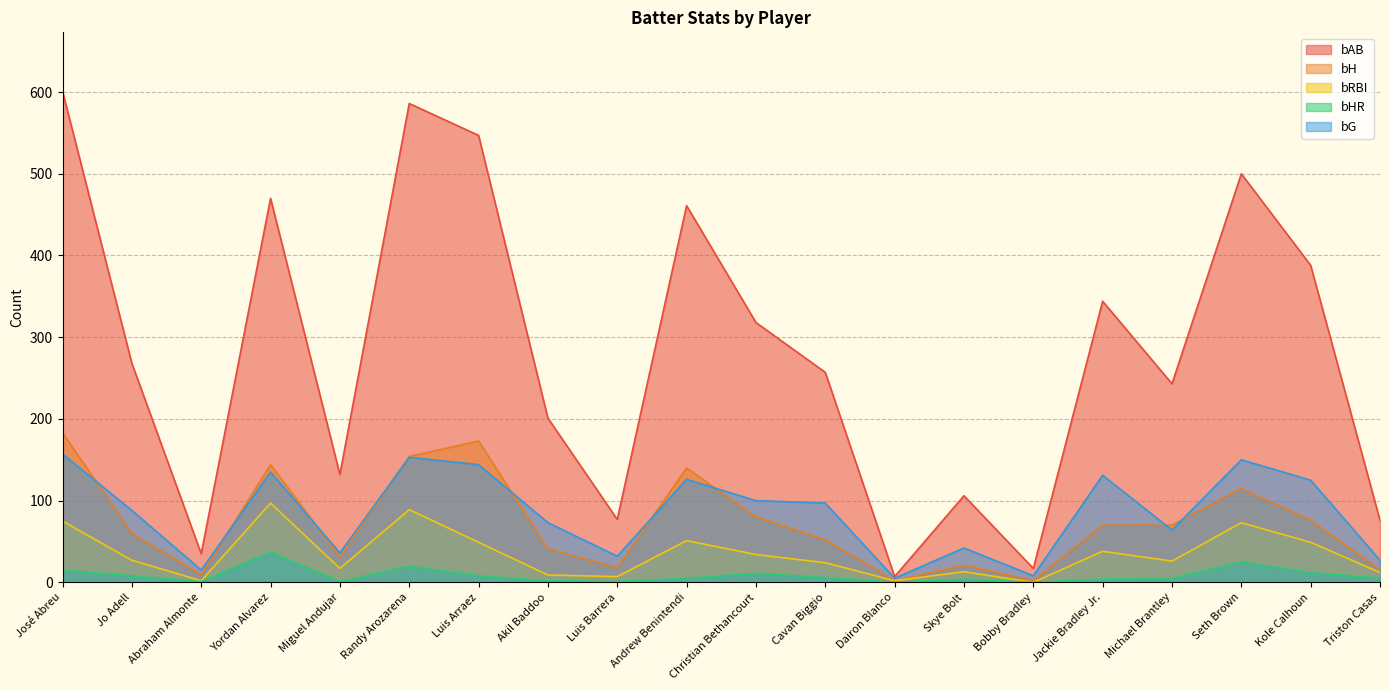

True or false: bRBI and bH intersect in this chart.

False